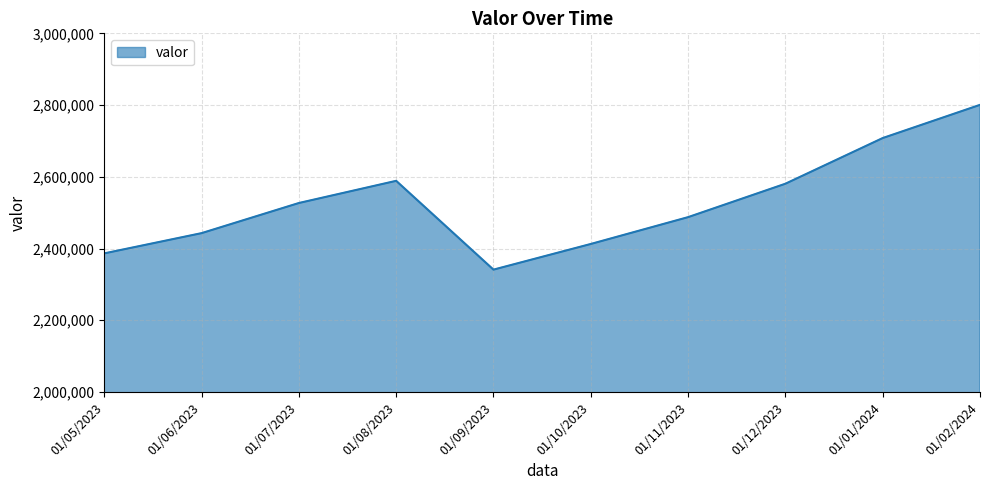

Reading left to right, extract all data points from this chart.

2386558	2442978	2526978	2588814	2341255	2412781	2487570	2580726	2708055	2800609